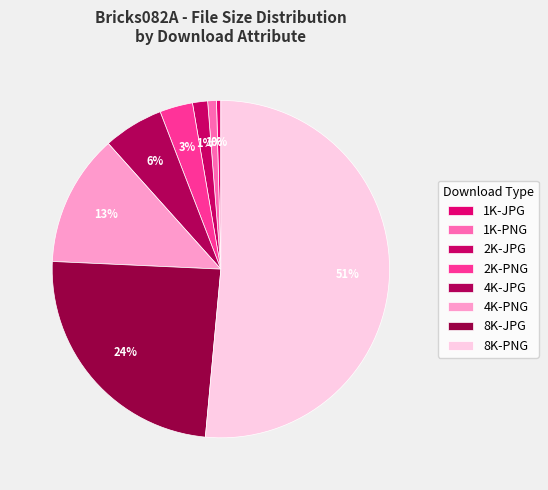

What is the change in value from 2K-PNG to 8K-JPG?

+424001660